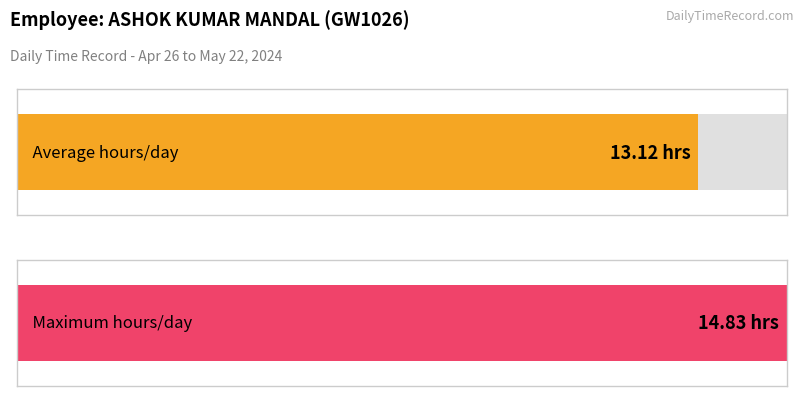

What is the greatest value displayed?

14.8